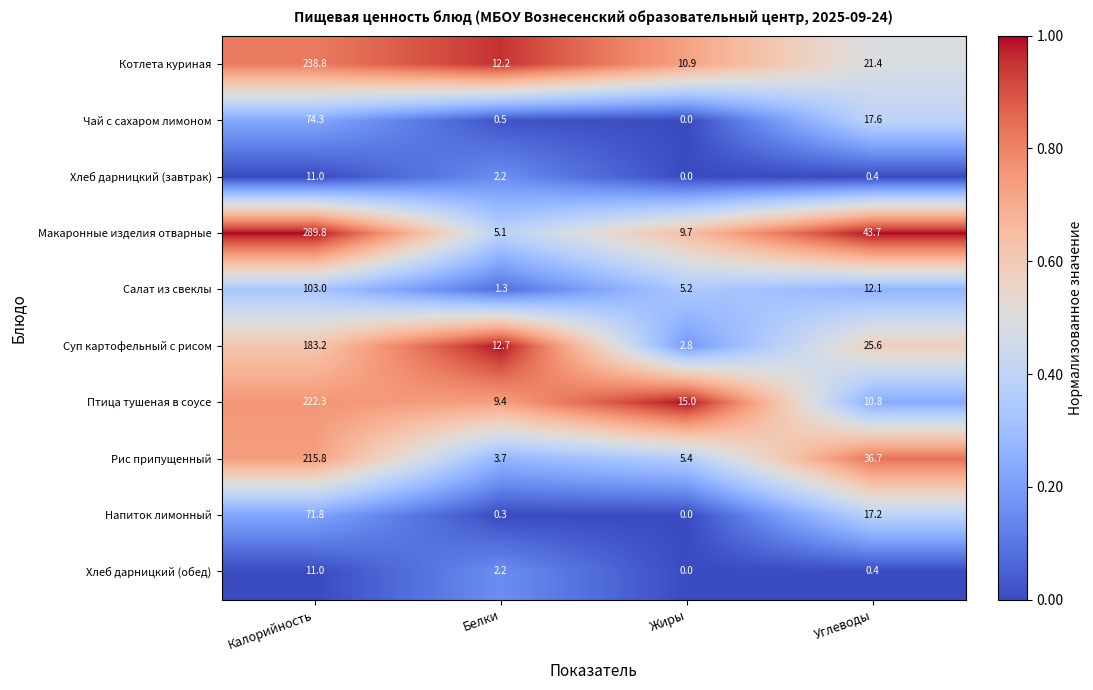

At which category is the sum across all series the highest?

Калорийность